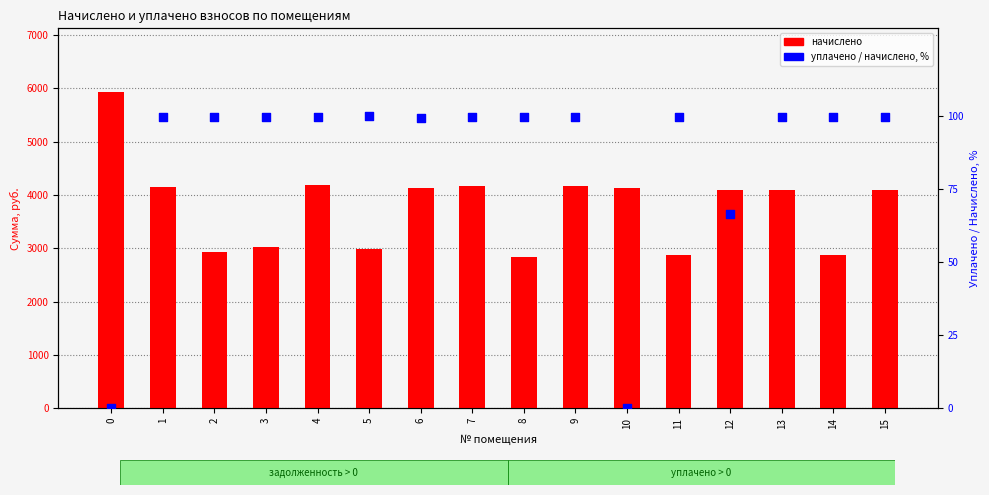

What are all the series names shown in the legend?

начислено, уплачено / начислено, %